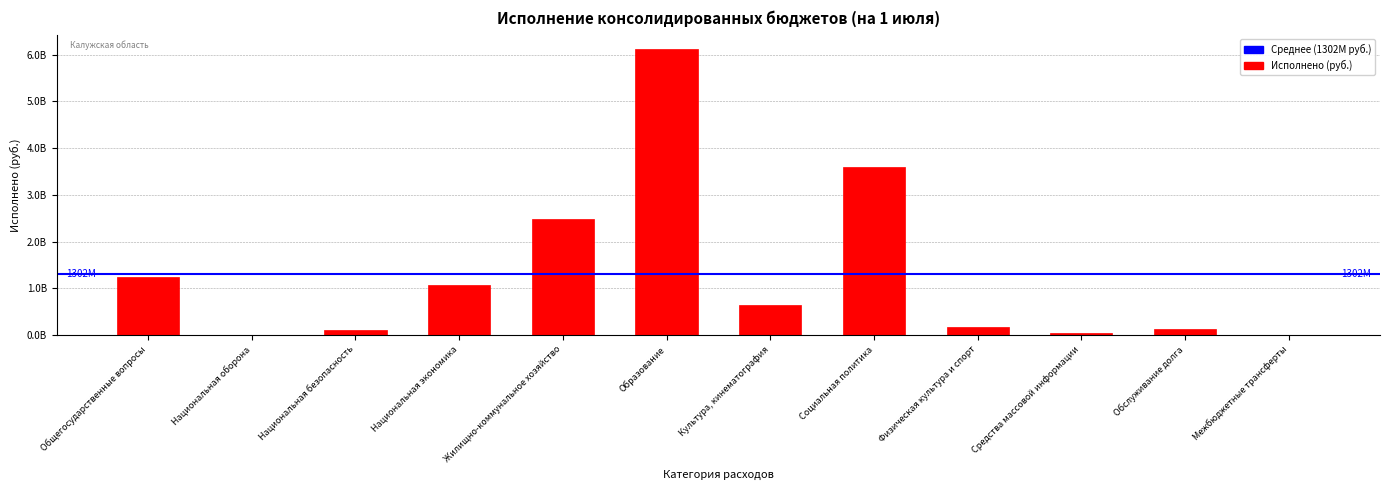

Are the bars grouped side by side (vs. stacked)?

No